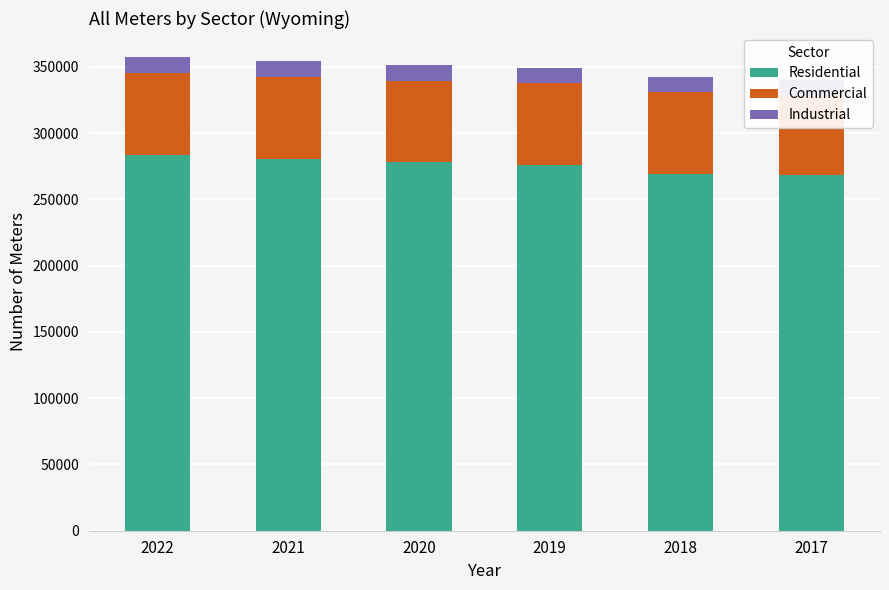

Which category has the highest value across all series?

2022